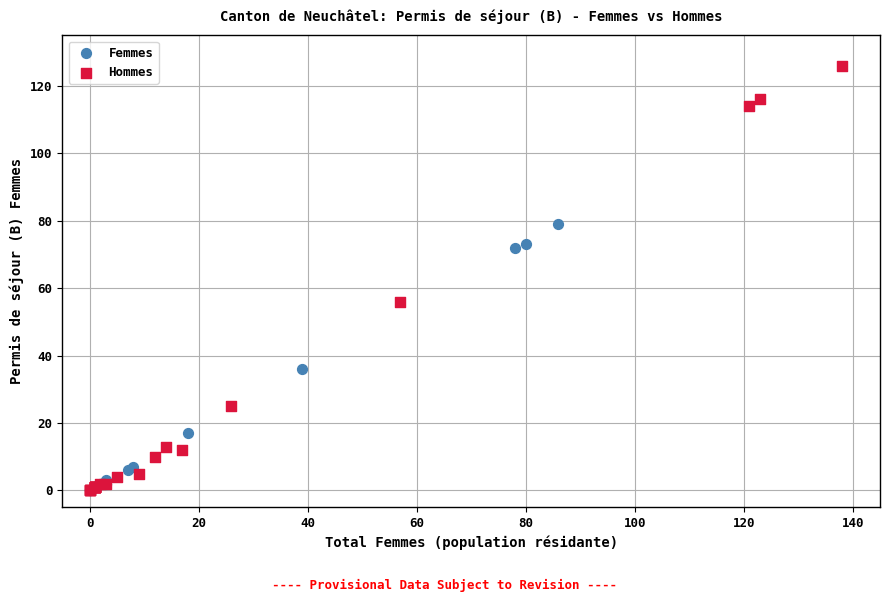

Which series has the widest spread of Y values?

Hommes